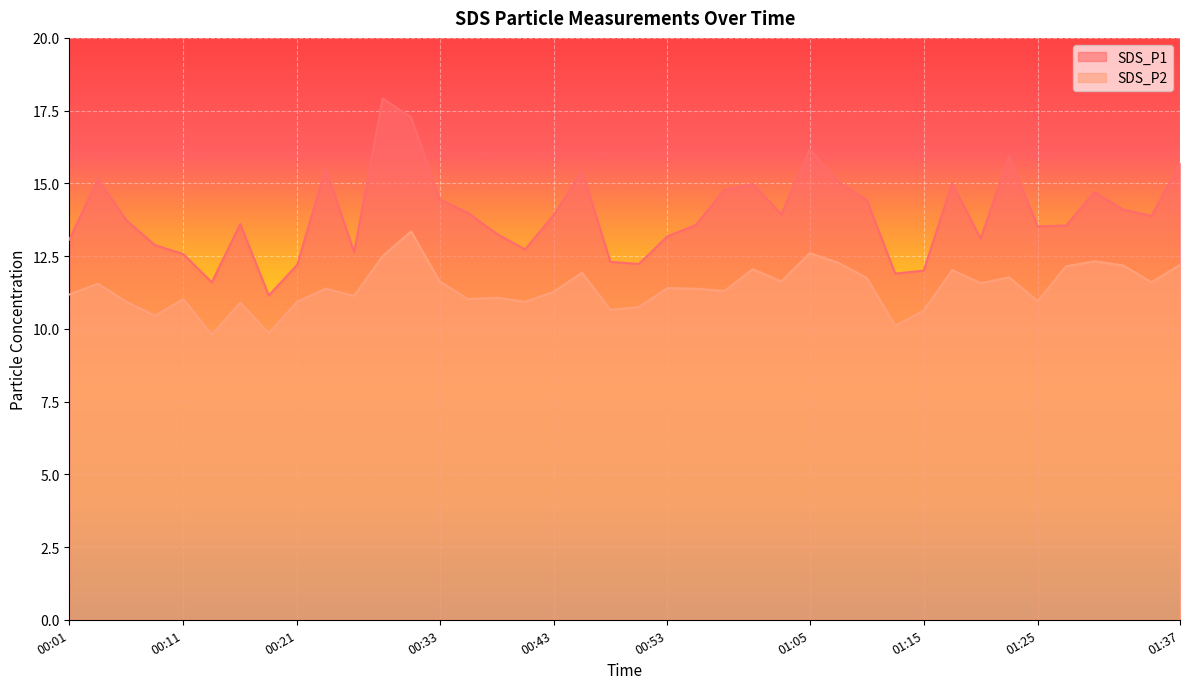

List the labels in order of SDS_P1 value, largest first.

00:28, 00:31, 01:05, 01:22, 01:37, 00:23, 00:45, 00:04, 01:08, 01:17, 01:00, 00:58, 01:30, 00:33, 01:10, 01:32, 00:36, 01:03, 00:43, 01:35, 00:06, 00:16, 00:55, 01:27, 01:25, 00:38, 00:53, 01:20, 00:01, 00:09, 00:41, 00:26, 00:11, 00:48, 00:50, 00:21, 01:15, 01:12, 00:13, 00:18